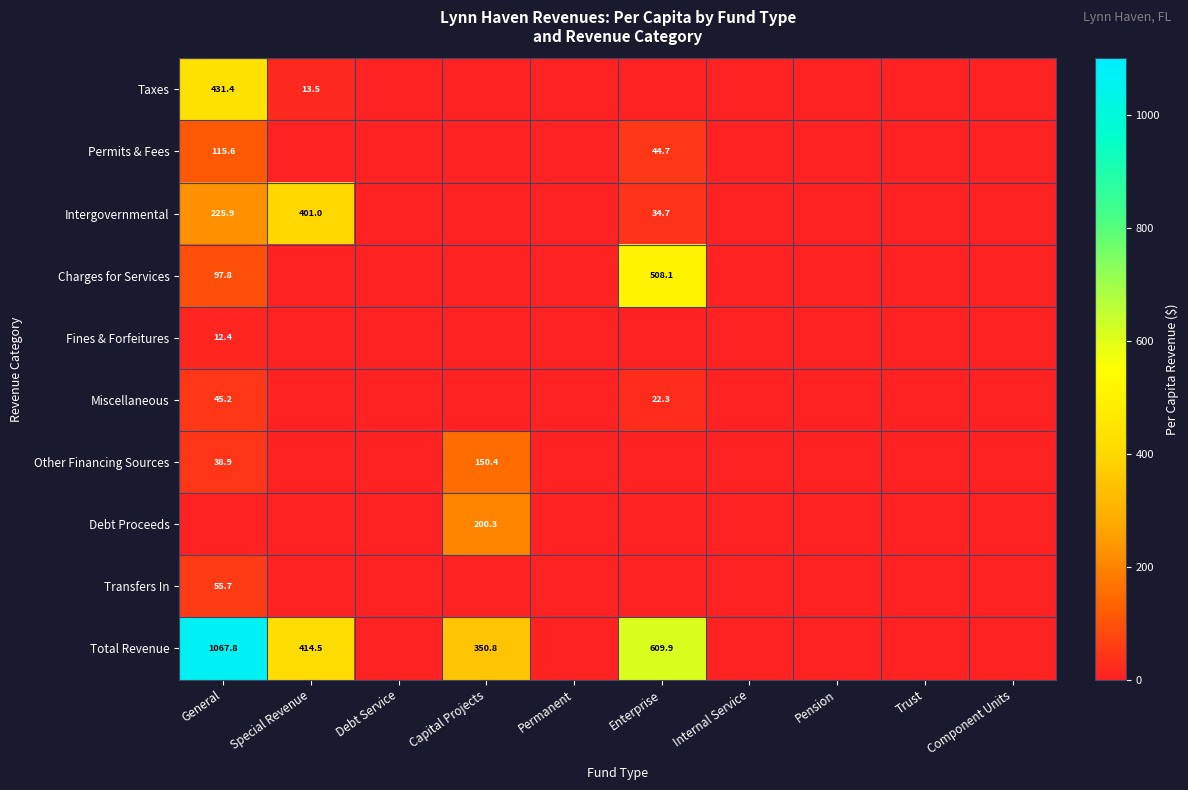

The Total Revenue series shows 1881.9 at General. True or false?

False